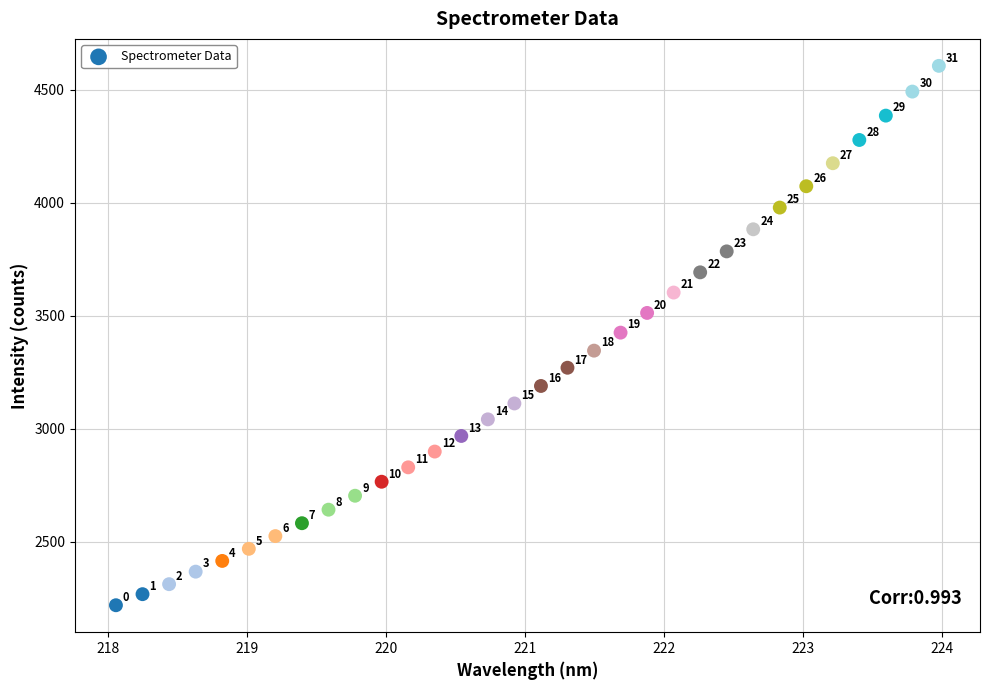

What Y value in the scatter plot is closest to 3412?

3425.2